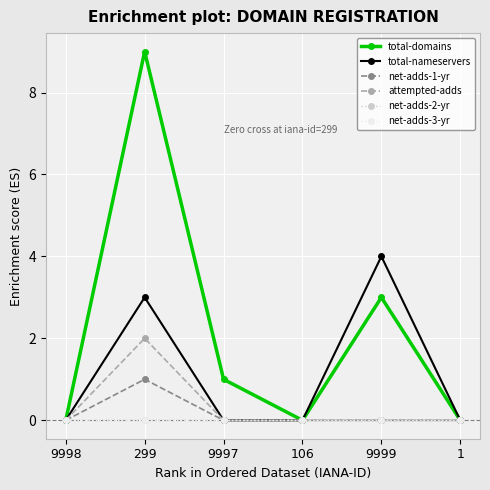

Does the chart have visible grid lines?

Yes